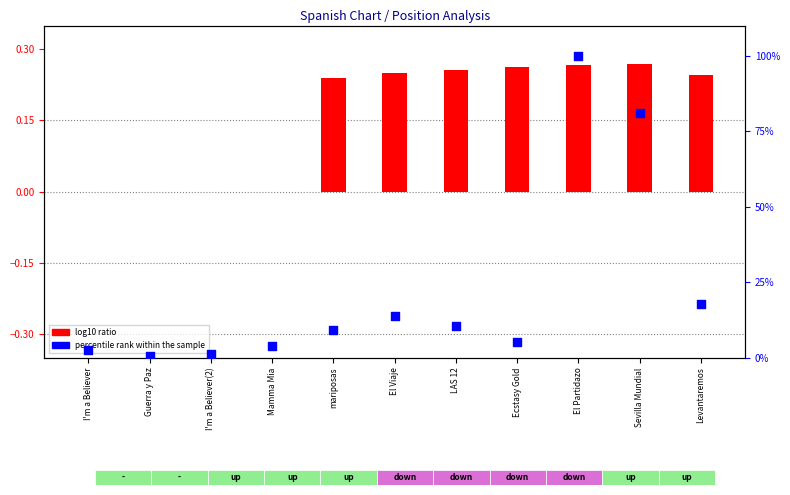

Which series has the widest spread of Y values?

percentile rank within the sample